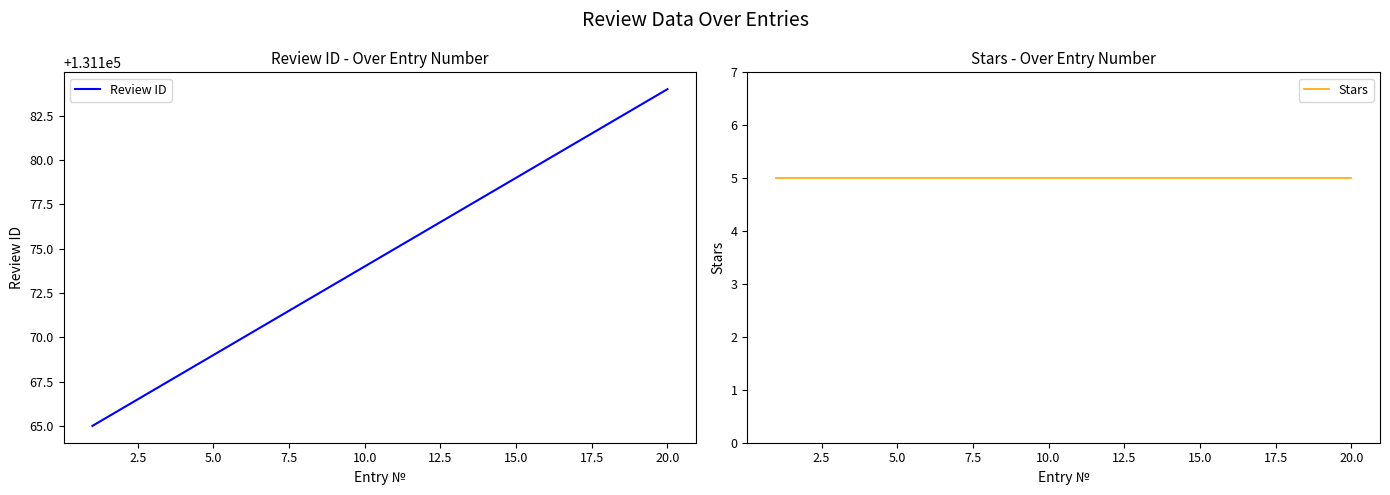

Which category has the highest value in the Review ID series?

20.0